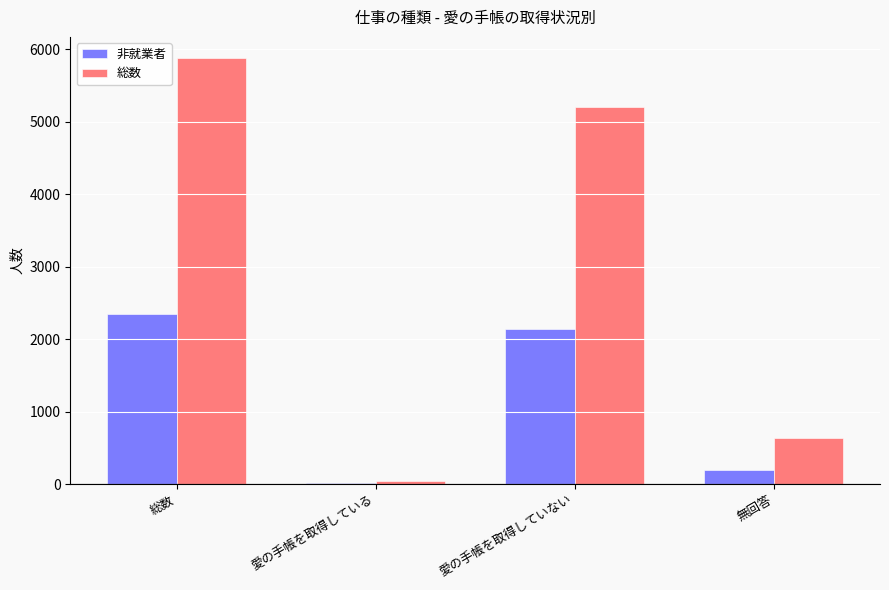

What is the sum of all 非就業者 values?

4703